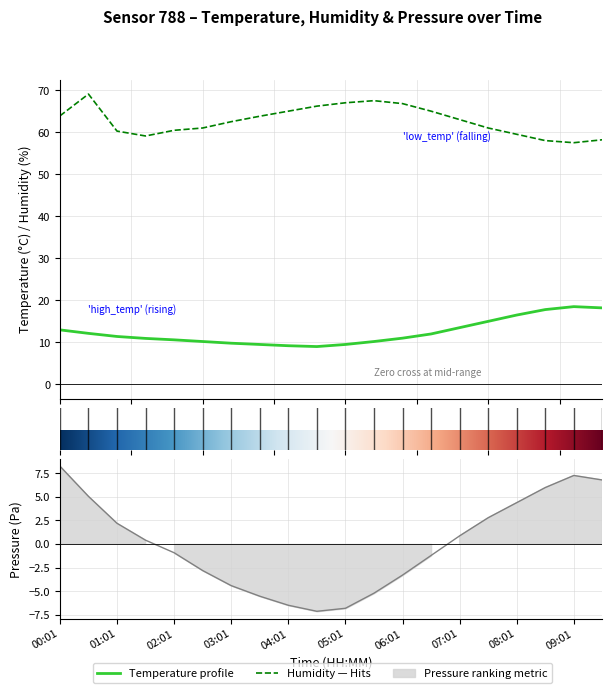

Does the chart display data point markers on the line(s)?

No